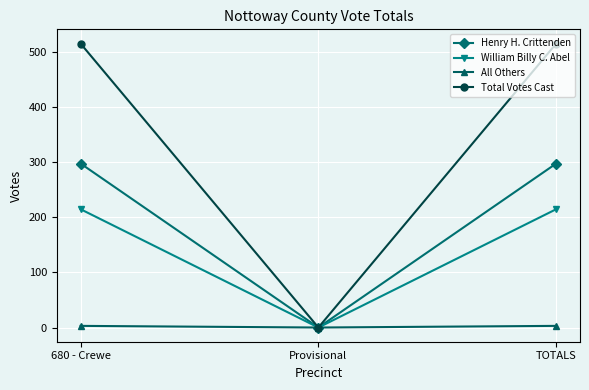

Which series has the largest range (max minus min)?

Total Votes Cast